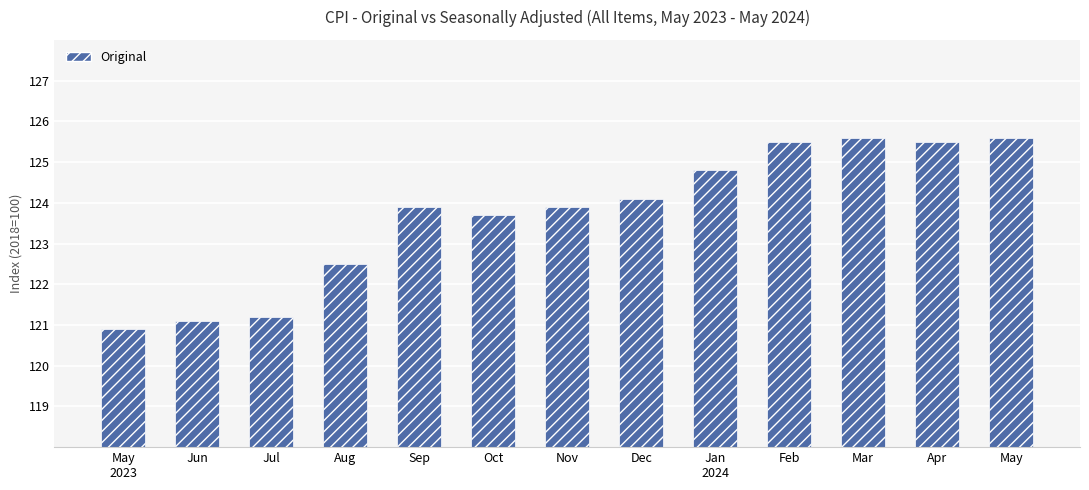

What is the minimum value shown in the chart?

120.9